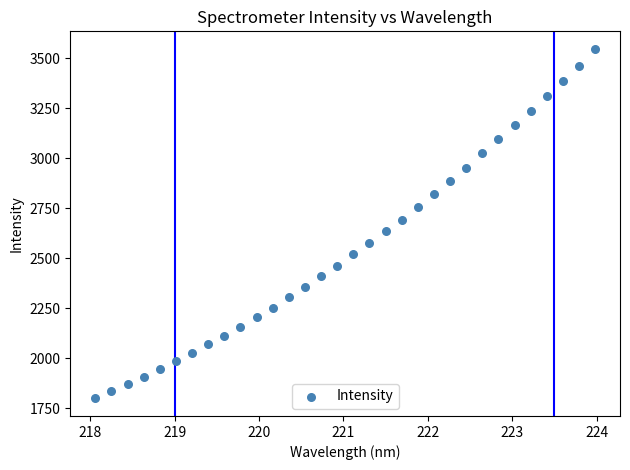

What is the range of Y values (max minus min)?

1750.0